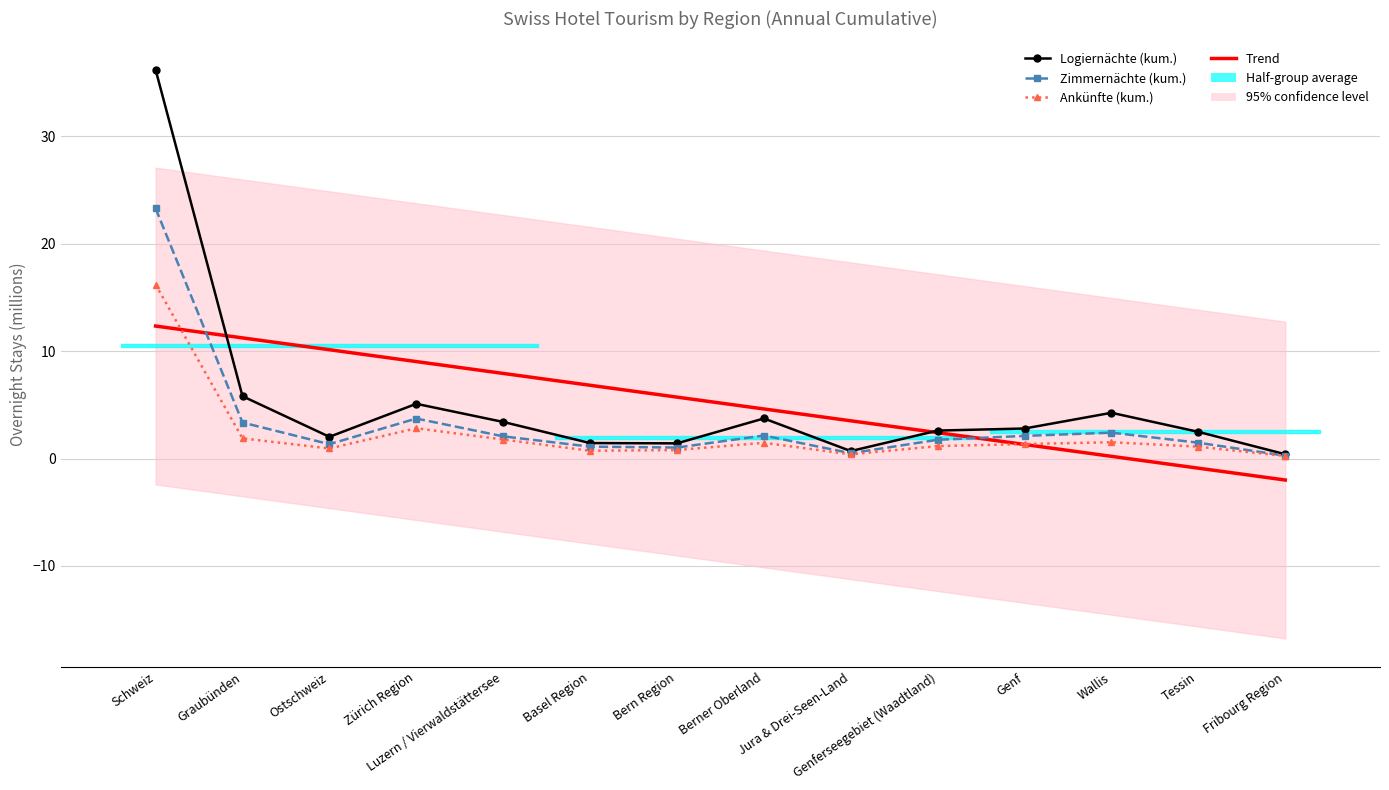

At how many categories does at least one series exceed 10?

3